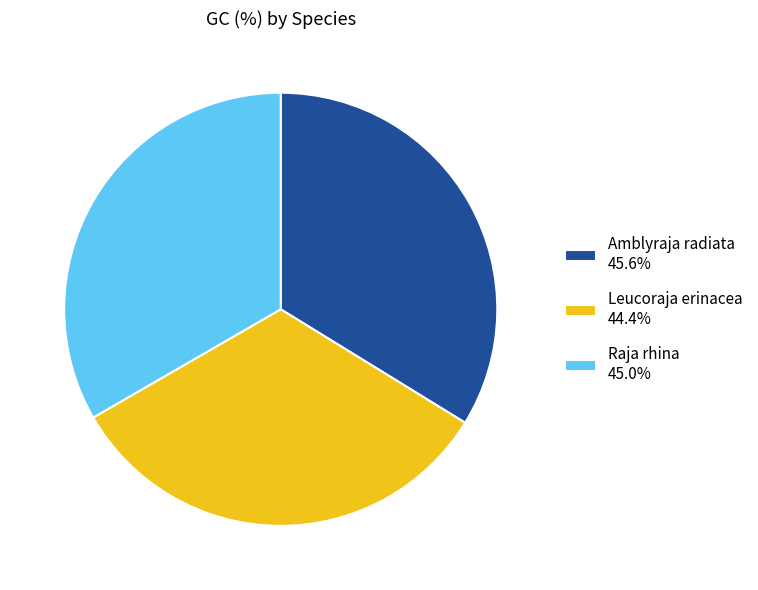

Is it true that Raja rhina is 33% of the pie?

True